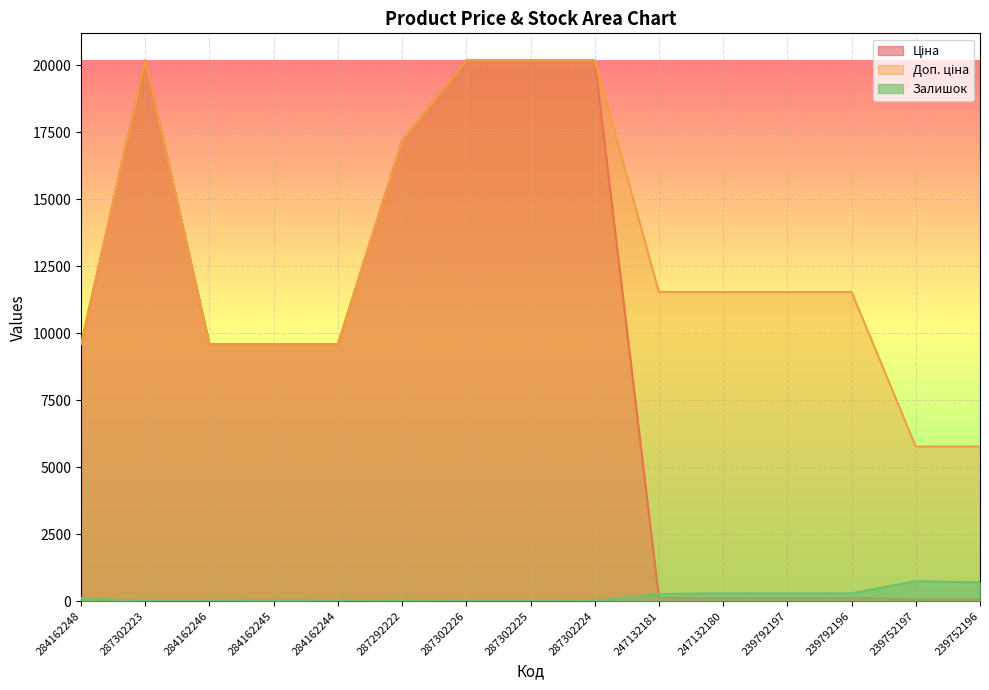

What is the value of the Доп. ціна point at the 10th from the left?

11537.0